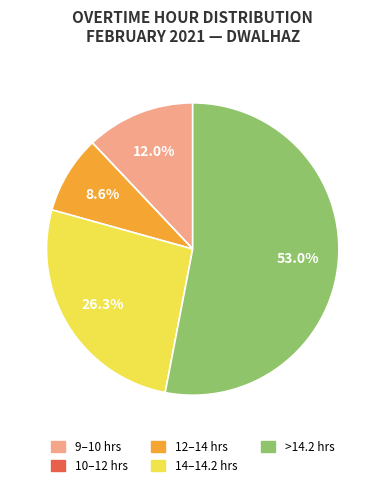

Is there any slice that represents more than half of the pie?

Yes